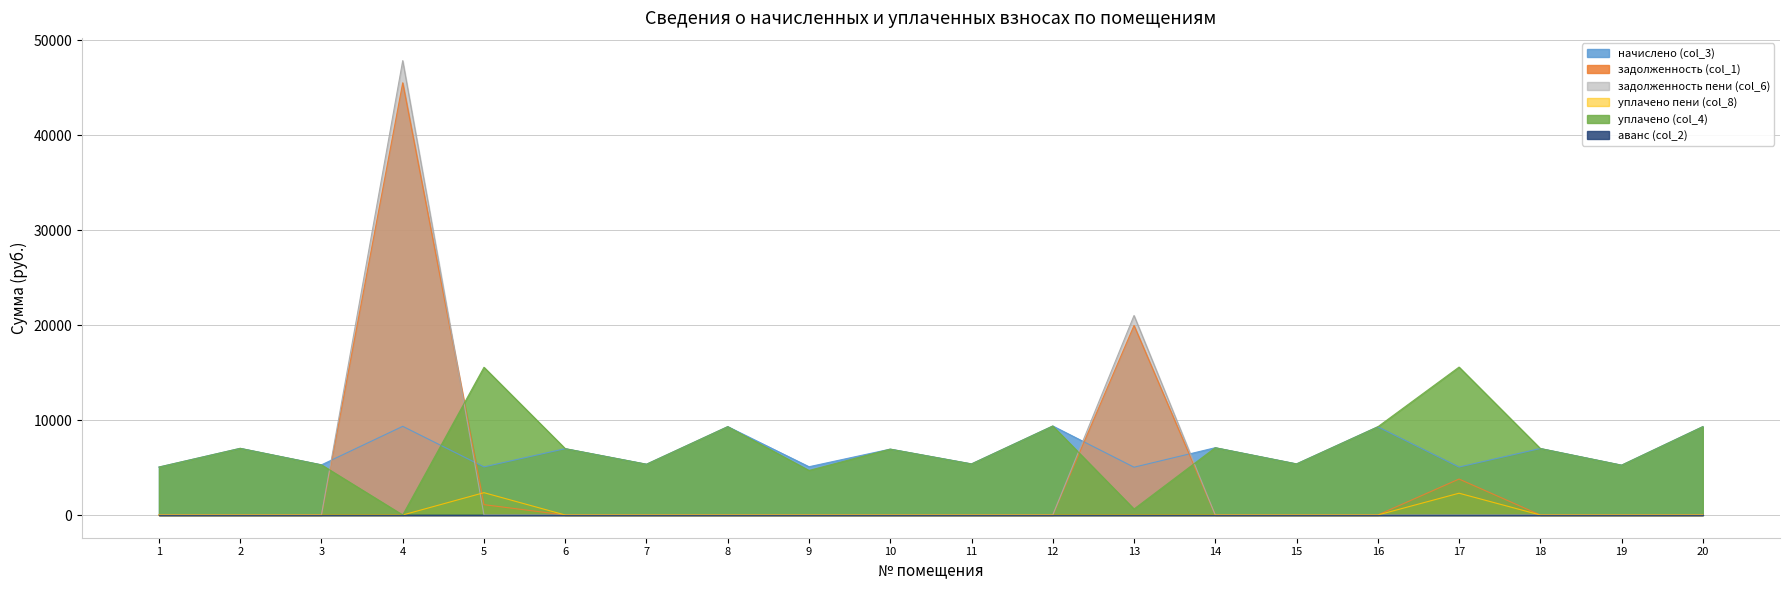

Does the chart display data point markers on the line(s)?

No